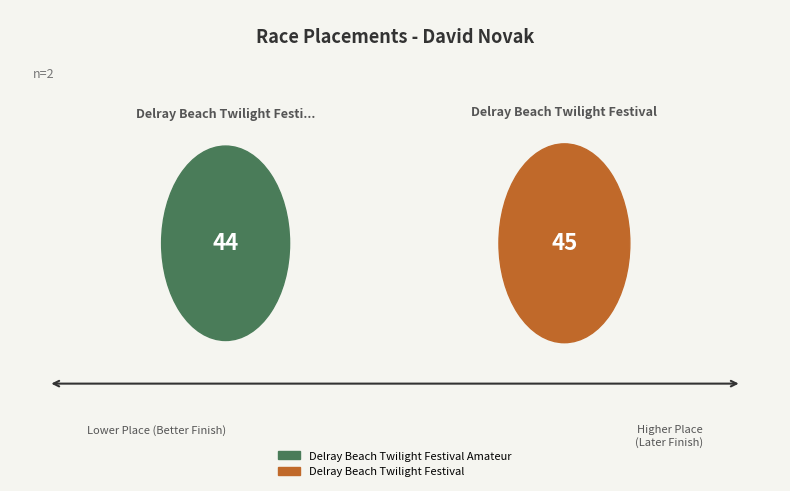

To the nearest percent, what portion does Delray Beach Twilight Festival Amateur represent?

49%